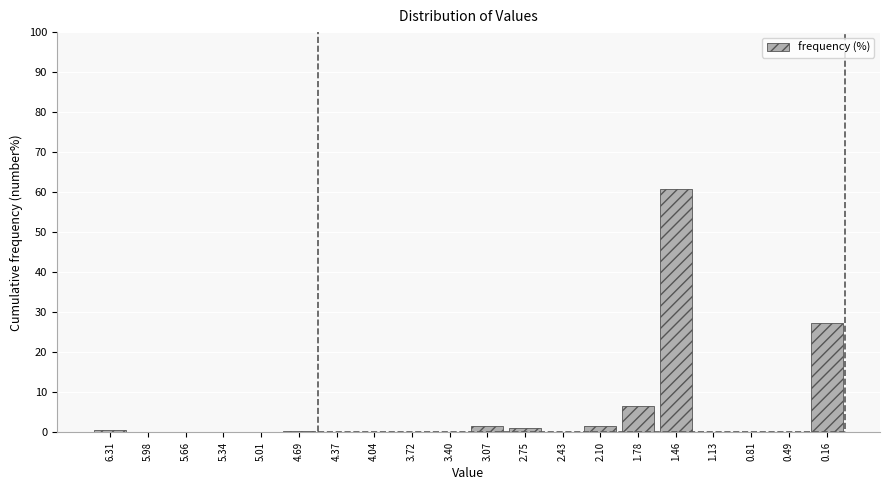

What is the change in value from 2.43 to 1.78?

+6.6